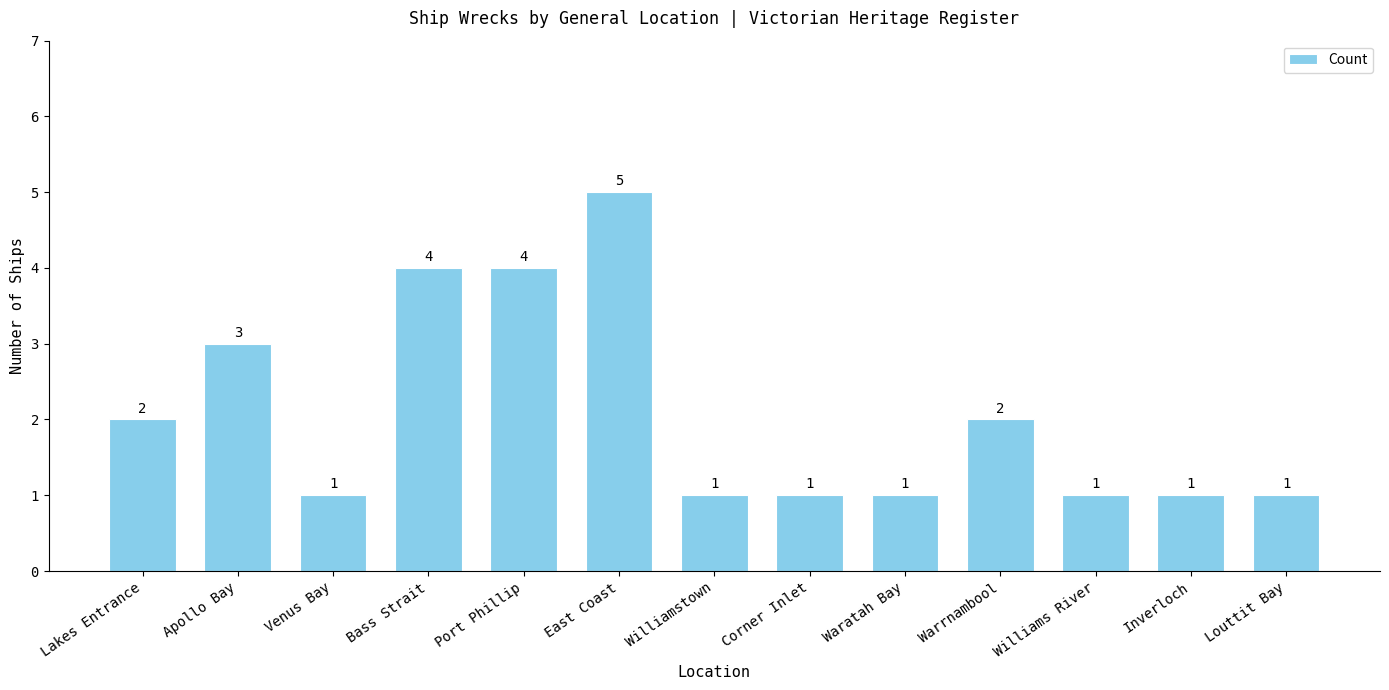

Are the bars grouped side by side (vs. stacked)?

No